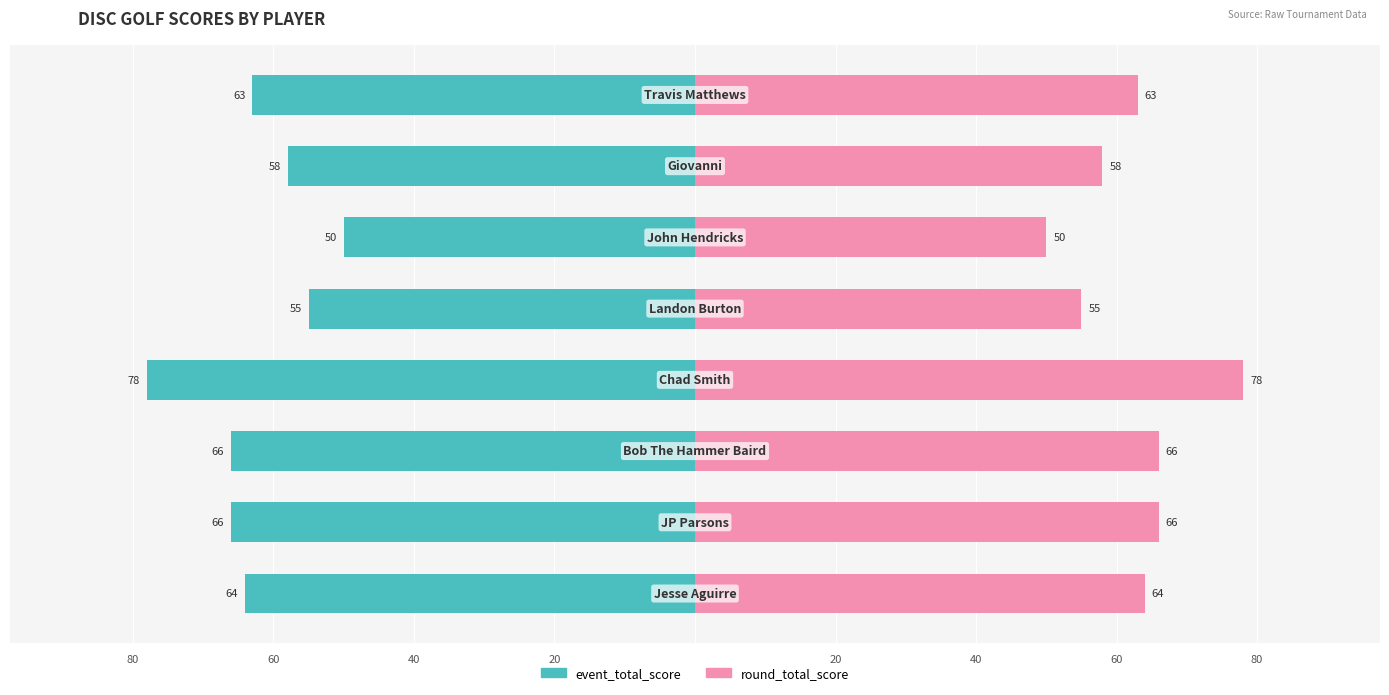

True or false: event_total_score has a value of -44 at 0.

False